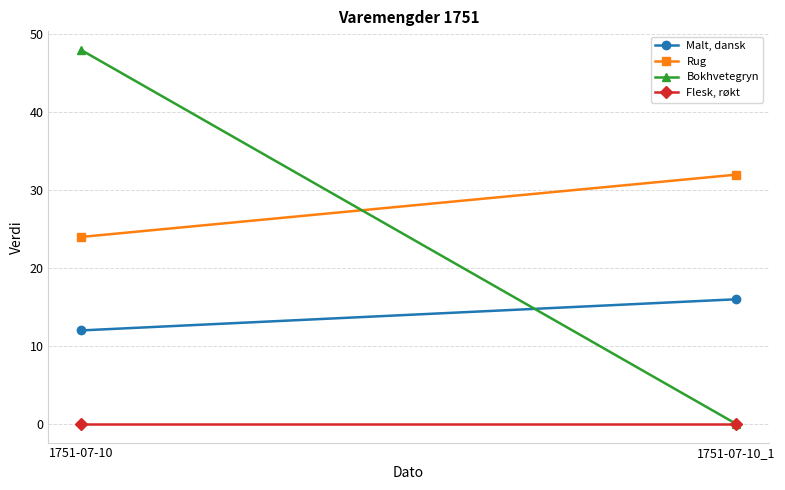

What is the difference between the Malt, dansk values at 1751-07-10 and 1751-07-10_1?

4